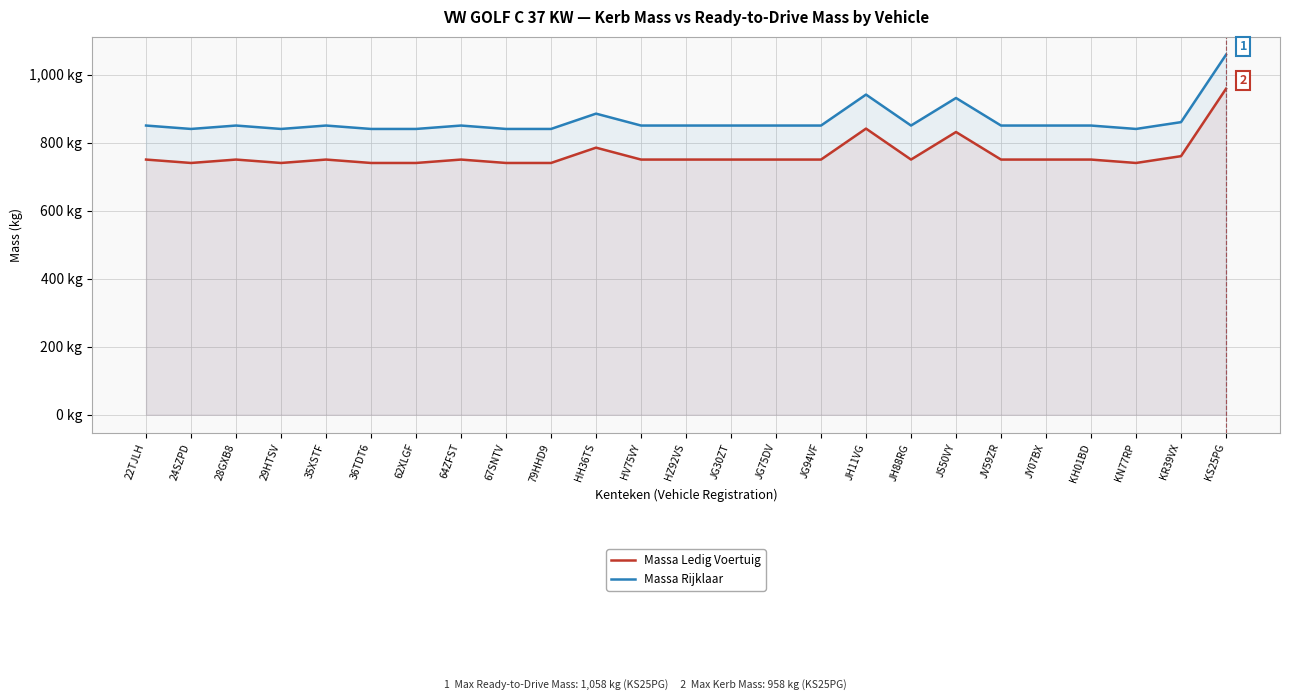

What is the maximum value shown in the chart?

1058